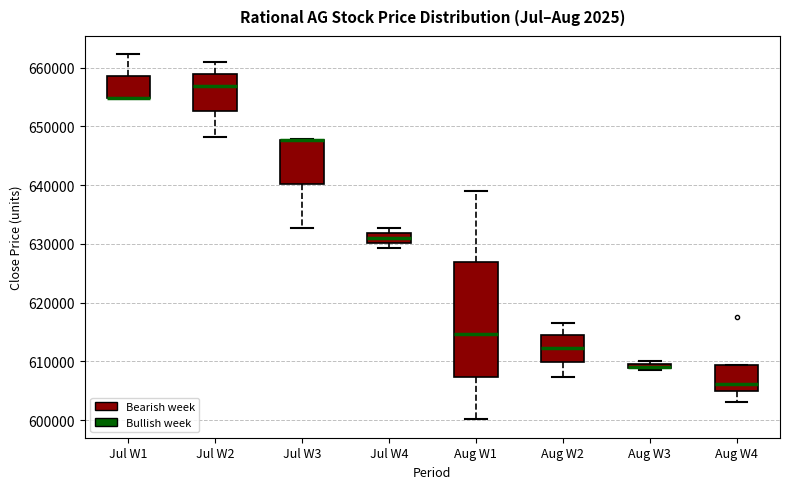

Which box is the tallest, from its lower edge to its upper edge?

Aug W1